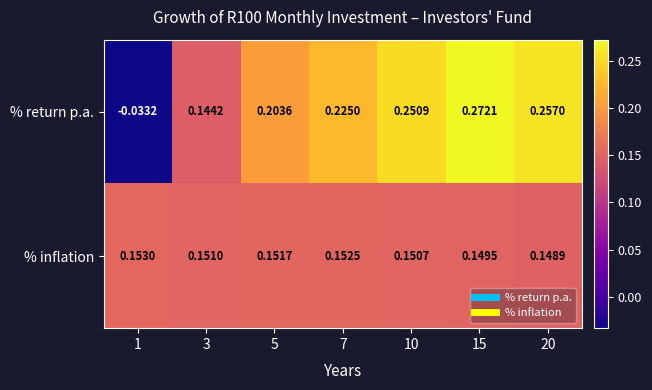

Rank the series at 5 from highest to lowest value.

% return p.a., % inflation